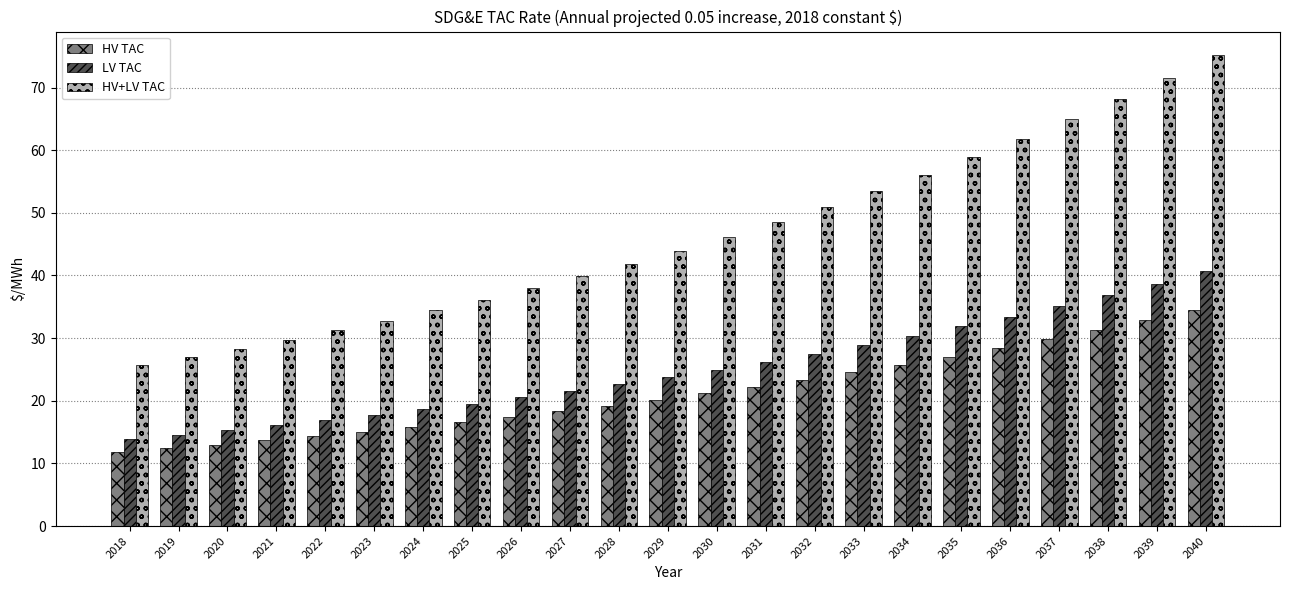

At 2036, list the series in order from largest to smallest.

HV+LV TAC, LV TAC, HV TAC